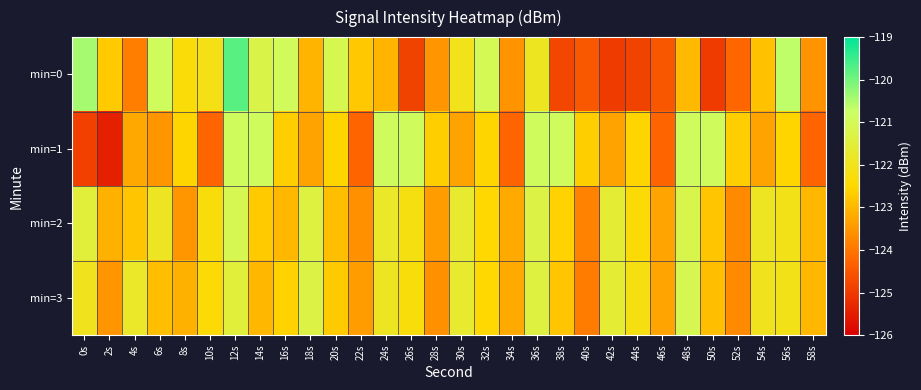

At 0s, list the series in order from smallest to largest.

min=1, min=3, min=2, min=0